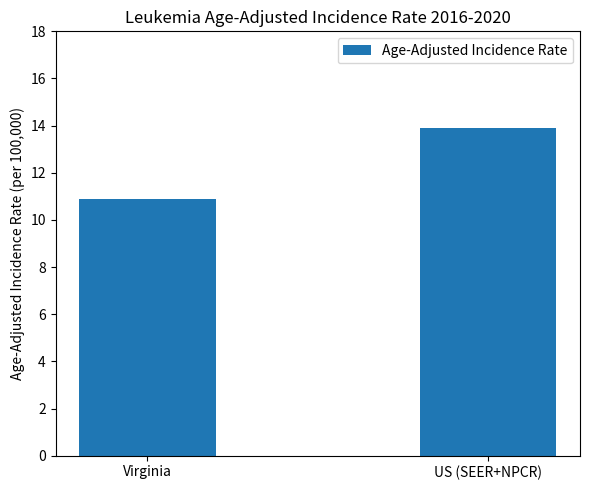

Rank the categories by value from highest to lowest.

US (SEER+NPCR), Virginia